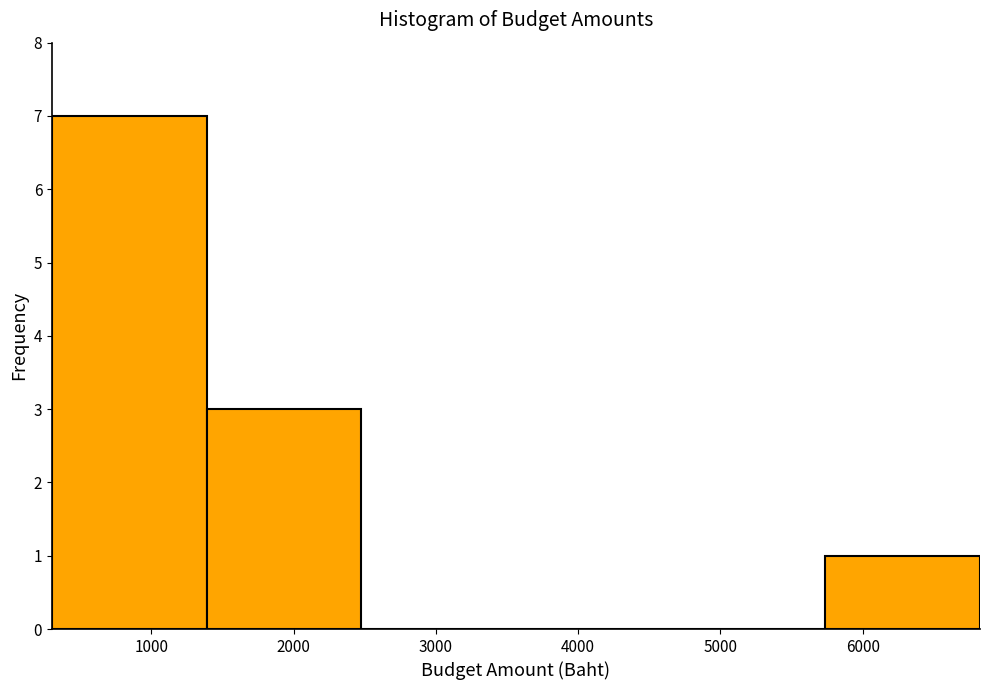

Which range on the x-axis has the tallest bar?

300 to 1400